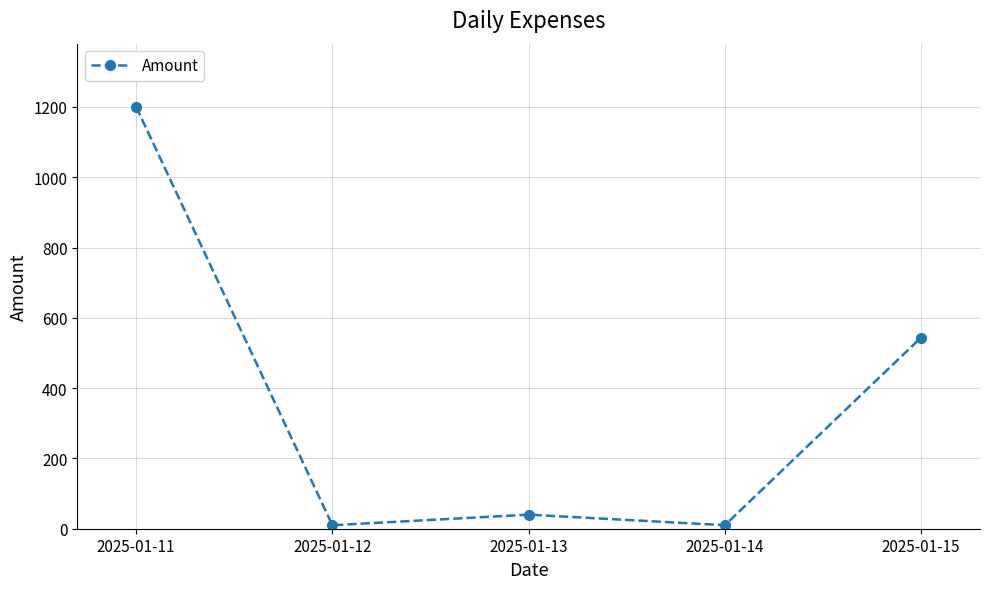

What is the change in value from 2025-01-11 to 2025-01-12?

-1190